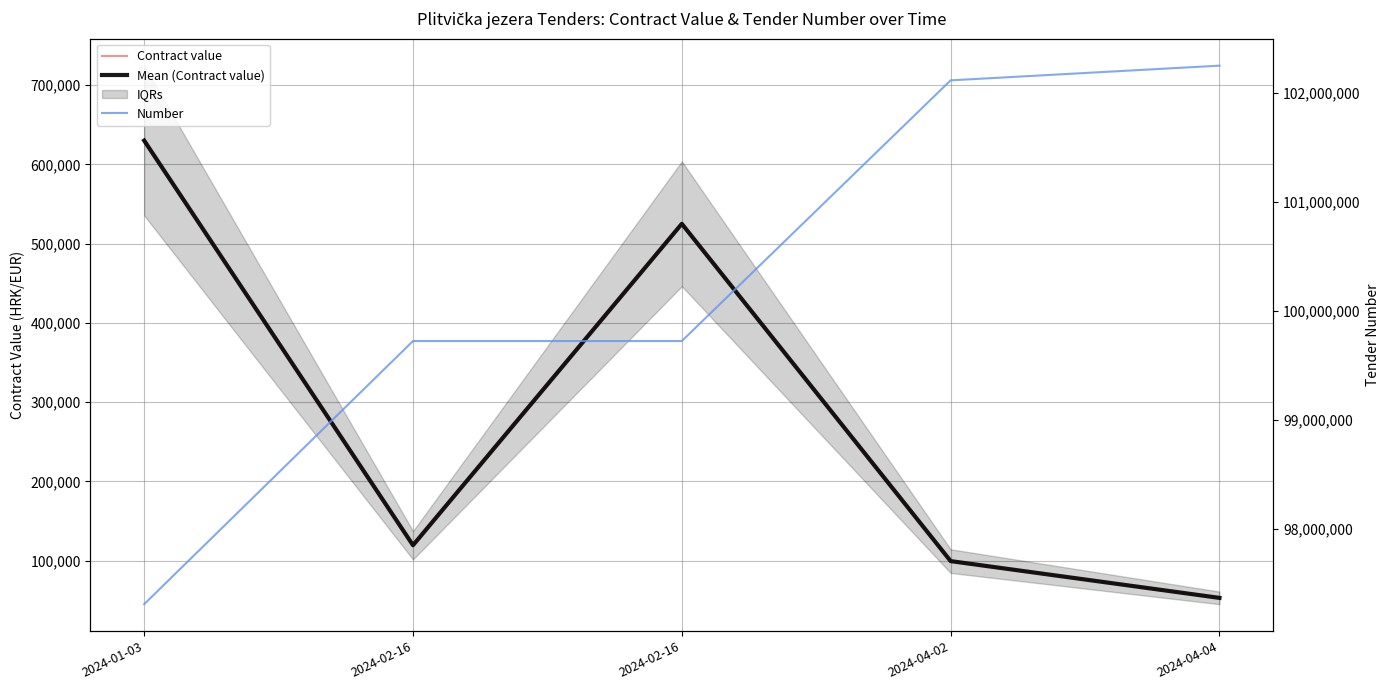

The value of Number at 2024-01-03 is 168081012. True or false?

False